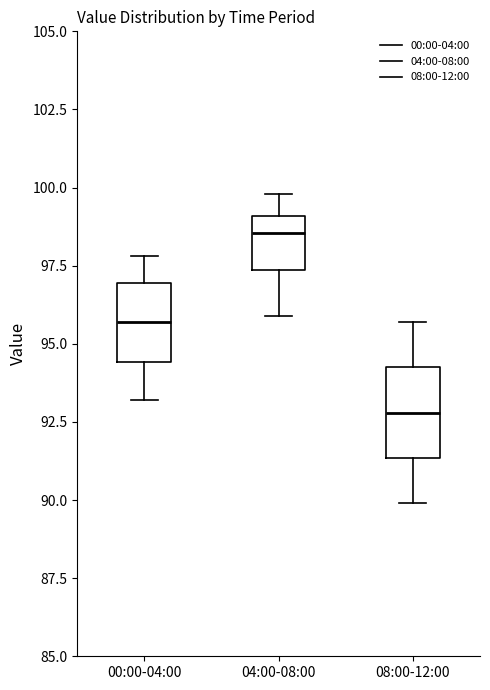

Reading left to right, read every box against the y-axis: the position of its median line, the range the box covers, and the ends of its whiskers. The values are not printed on the chart, so give them approximately, as read against the axis.

00:00-04:00: median 95.5, box 94.5 to 97.0, whiskers 93.0 to 98.0
04:00-08:00: median 98.5, box 97.5 to 99.0, whiskers 96.0 to 100.0
08:00-12:00: median 93.0, box 91.5 to 94.5, whiskers 90.0 to 95.5